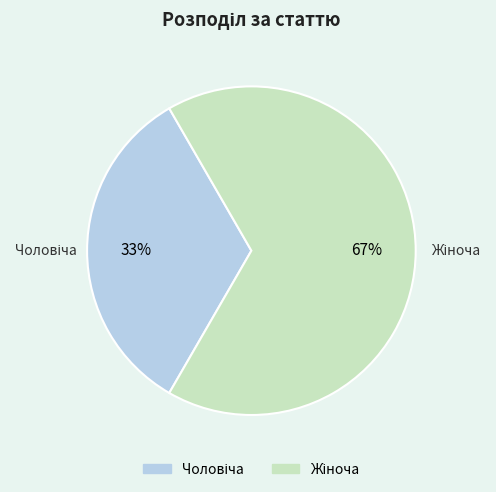

Is there a majority slice in this chart?

Yes